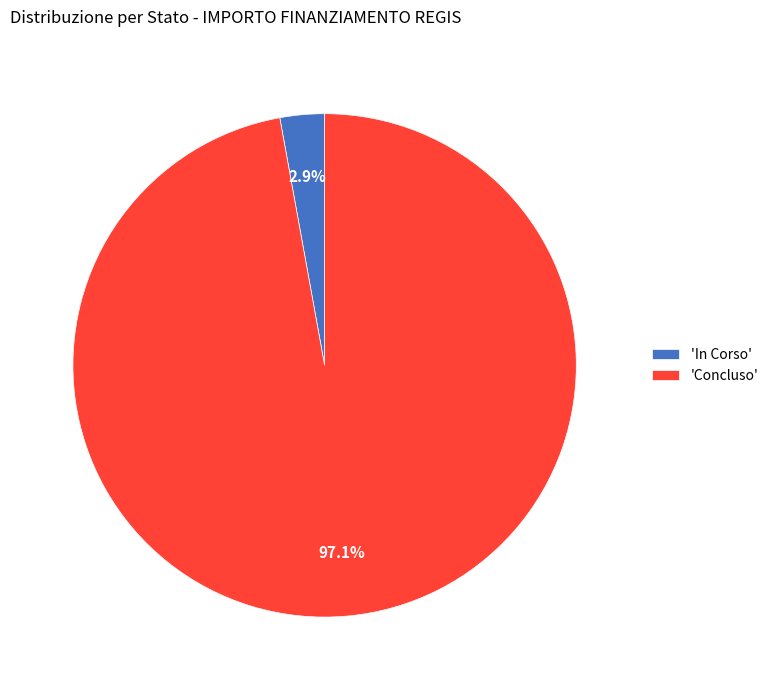

What percentage do 'Concluso' and 'In Corso' together represent?

100.0%